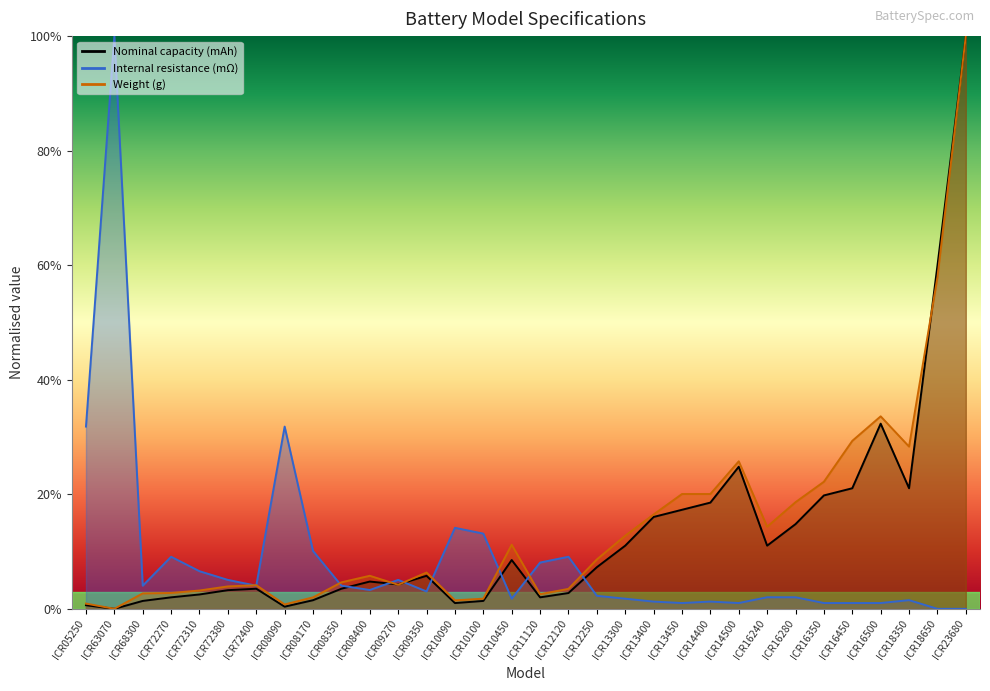

Which series has the widest spread of values?

Nominal capacity (mAh)